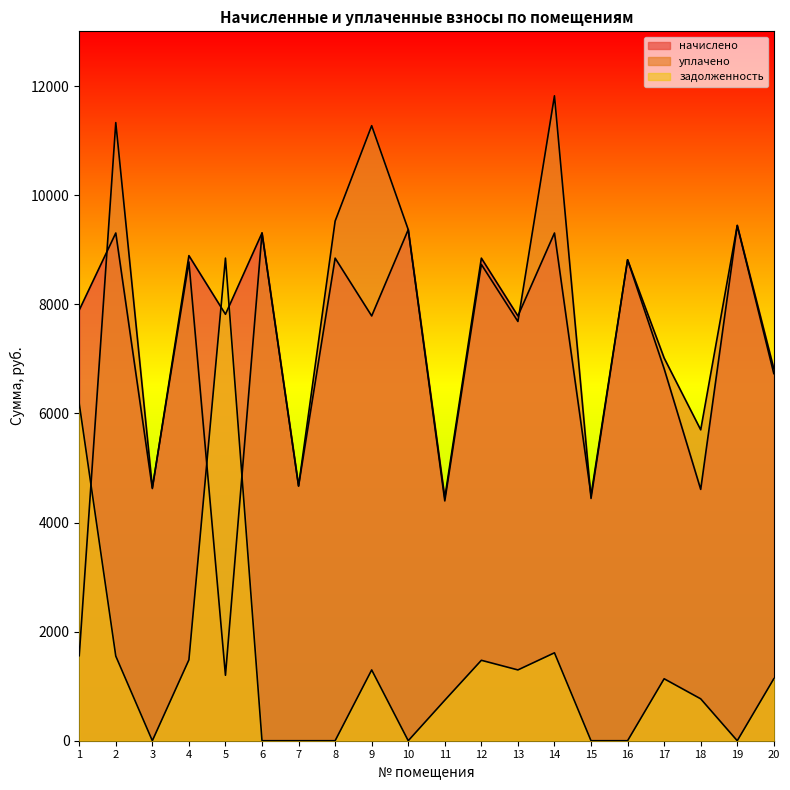

In задолженность, how many points are lower than both neighbors (excluding endpoints)?

4